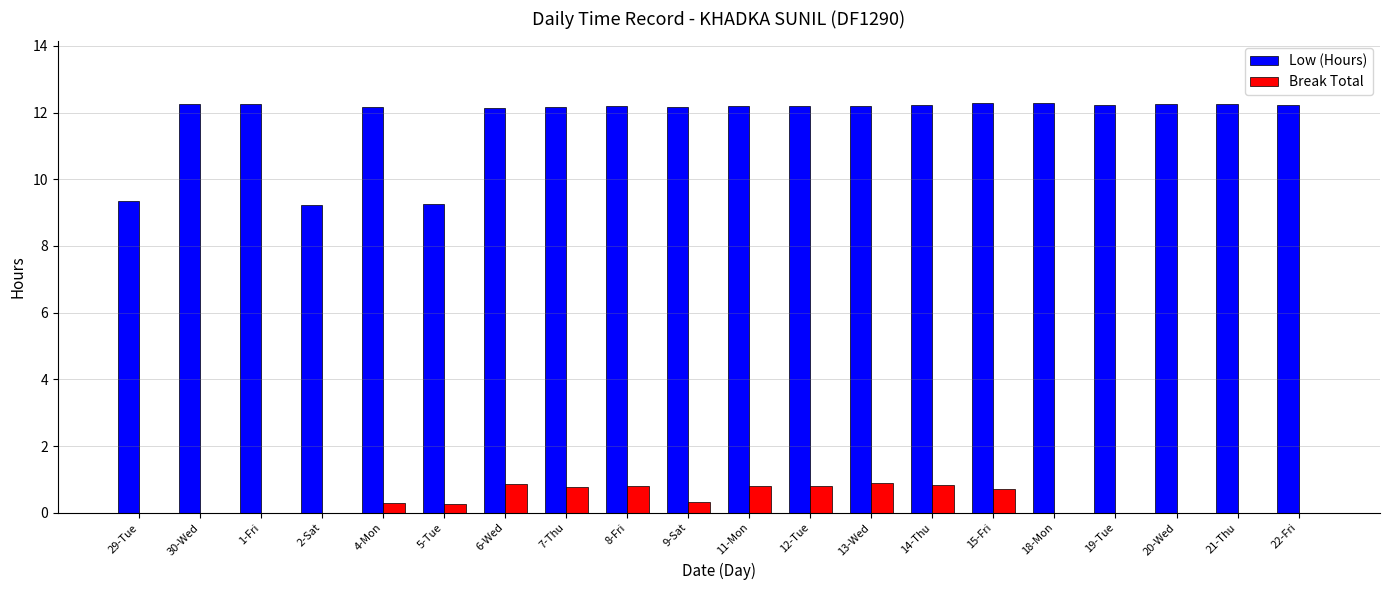

Count the number of categories in the chart.

20